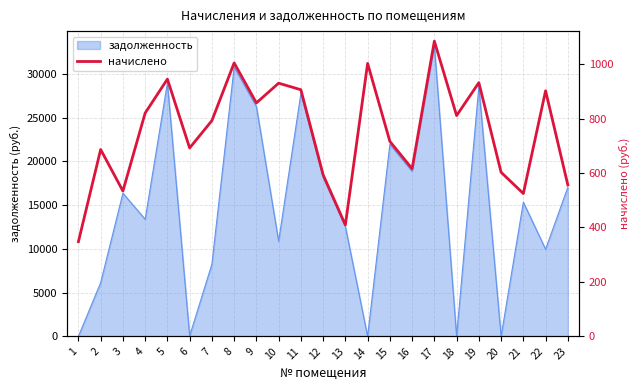

The value at 8 is 1667.0. True or false?

False